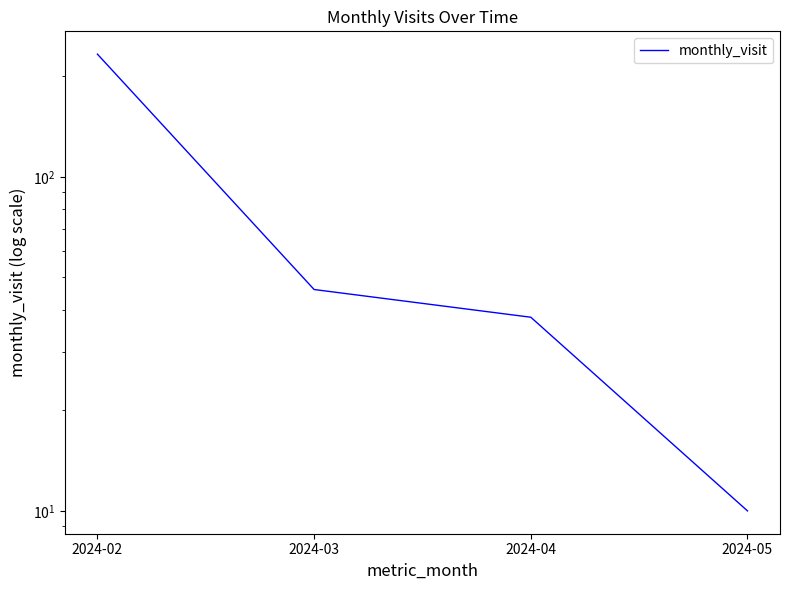

Is this an area chart (filled region under the line)?

No